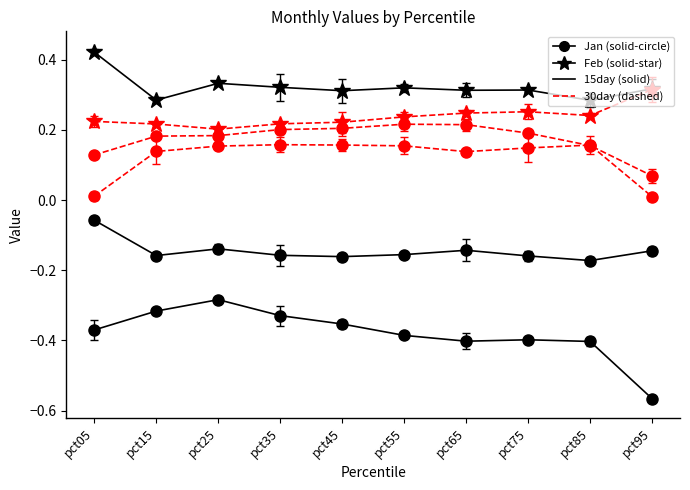

Is this an area chart (filled region under the line)?

No